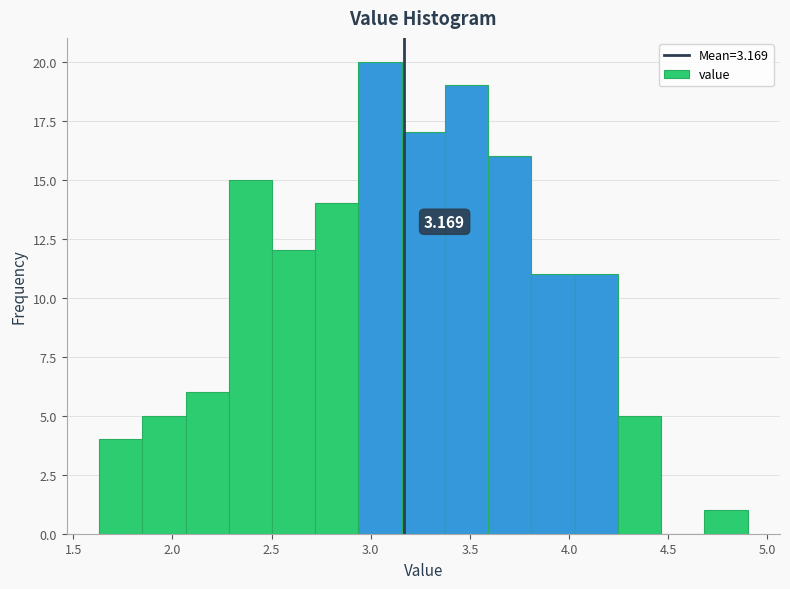

Over which range of the x-axis is the bar tallest?

2.95 to 3.15